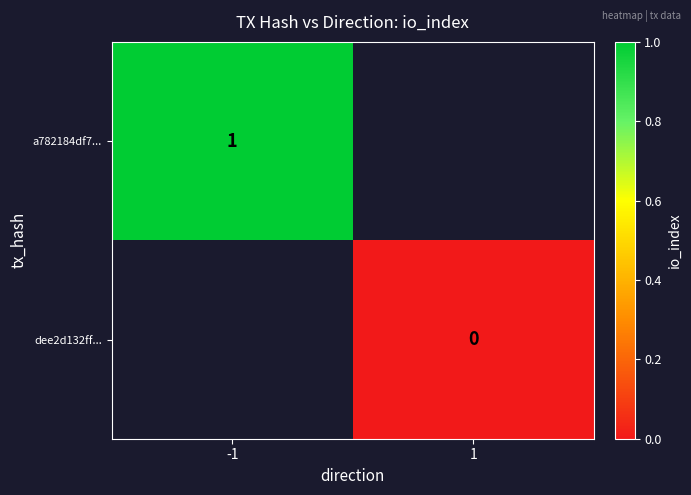

How many distinct data groups are displayed?

2